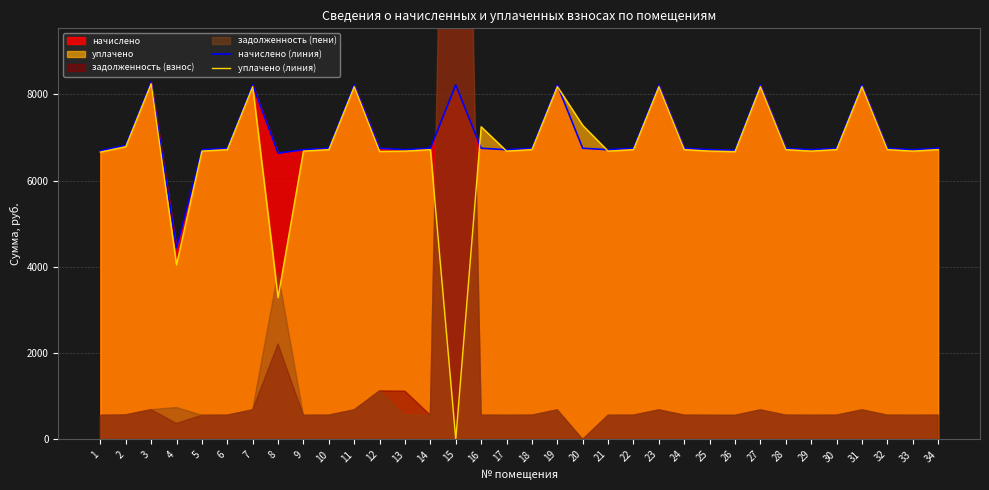

What is the maximum value for начислено (линия)?

8290.4